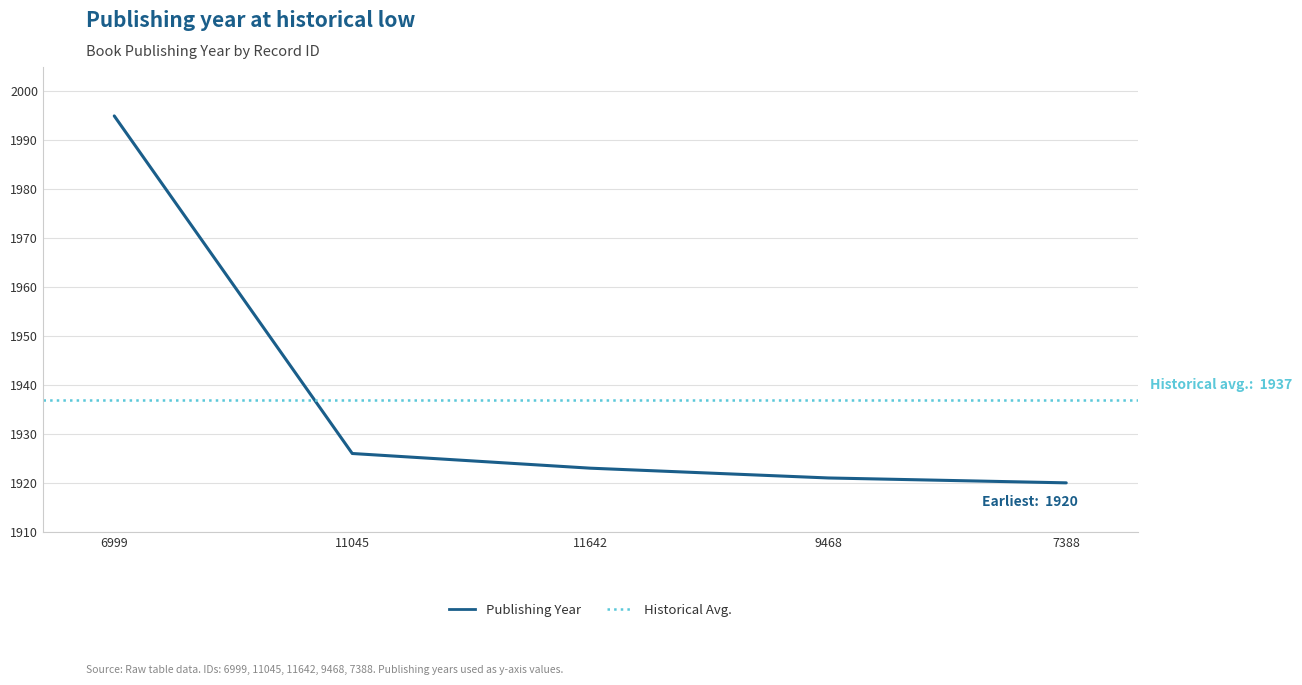

What is the average value?

1937